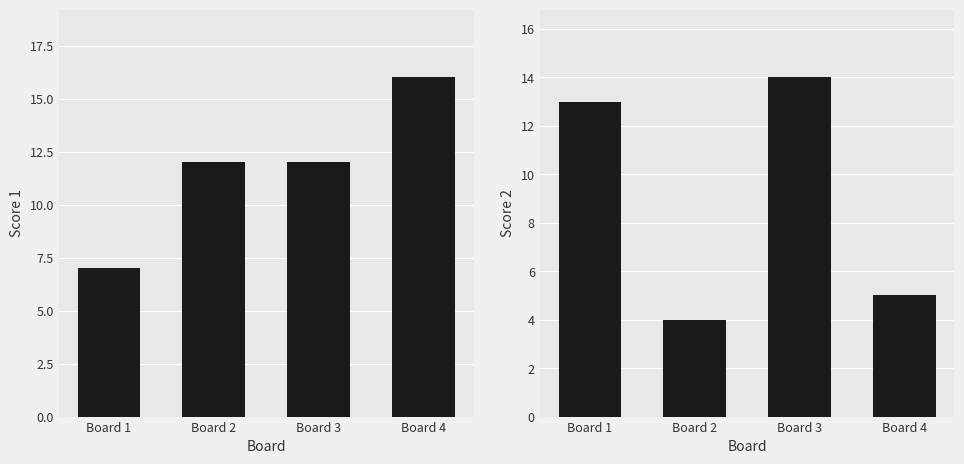

At which label does Score 1 first exceed 12?

Board 4